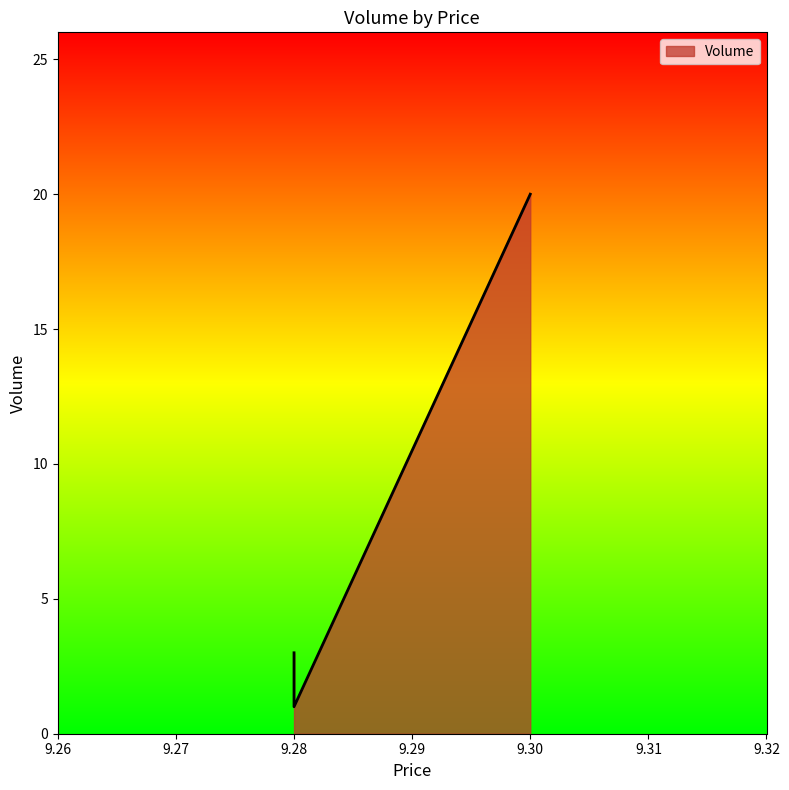

At which category does the chart reach its peak across all series?

9.3